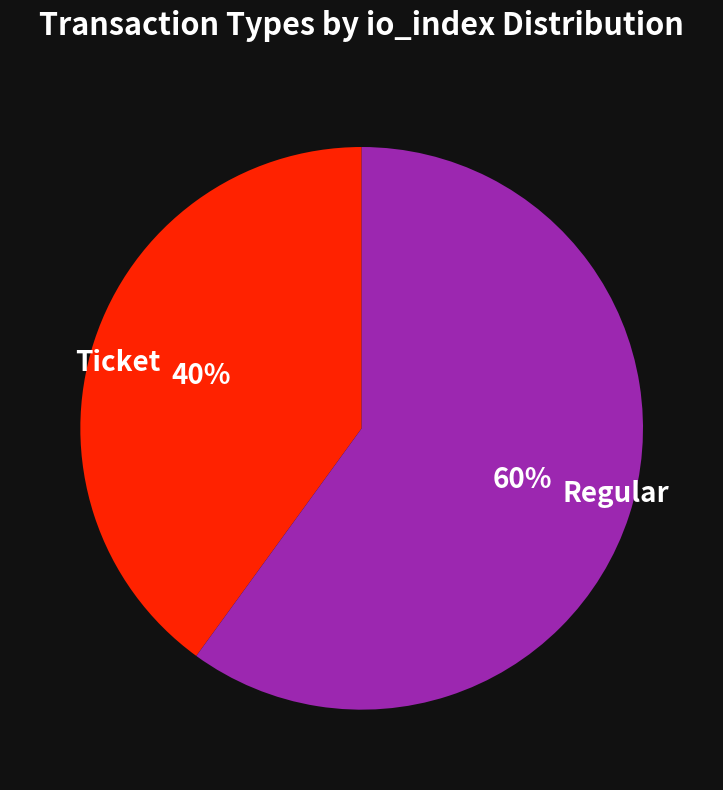

Combined, do Ticket and Regular account for over 50%?

Yes